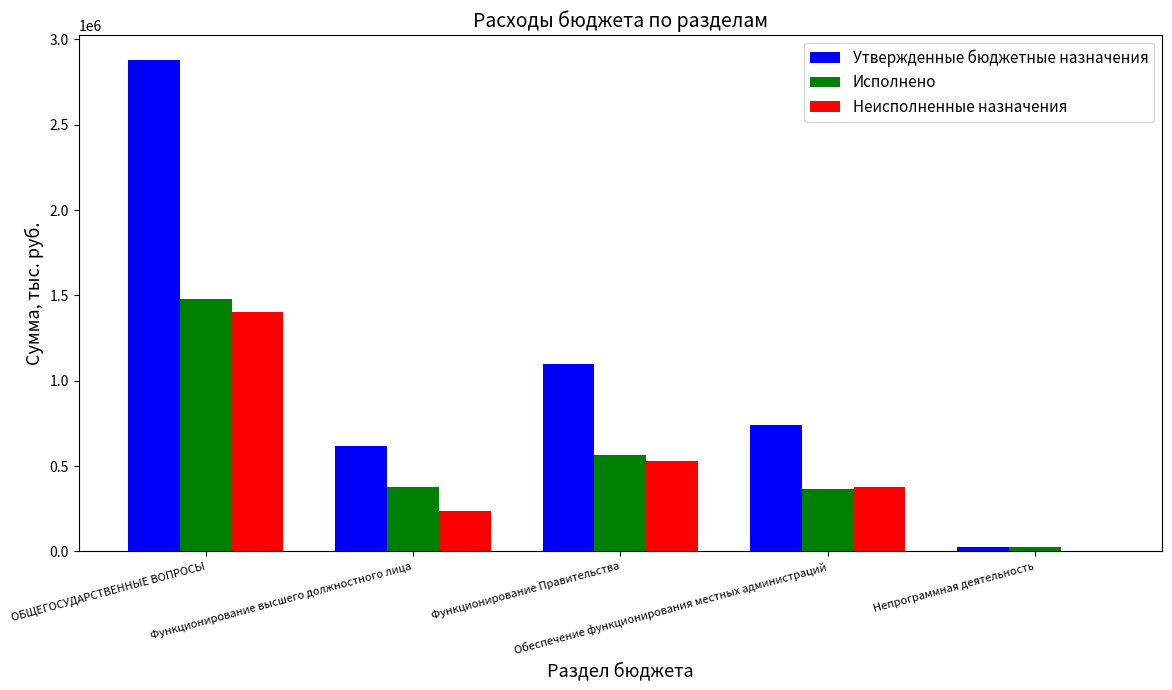

Between Функционирование Правительства and Непрограммная деятельность, which series saw the biggest shift?

Утвержденные бюджетные назначения